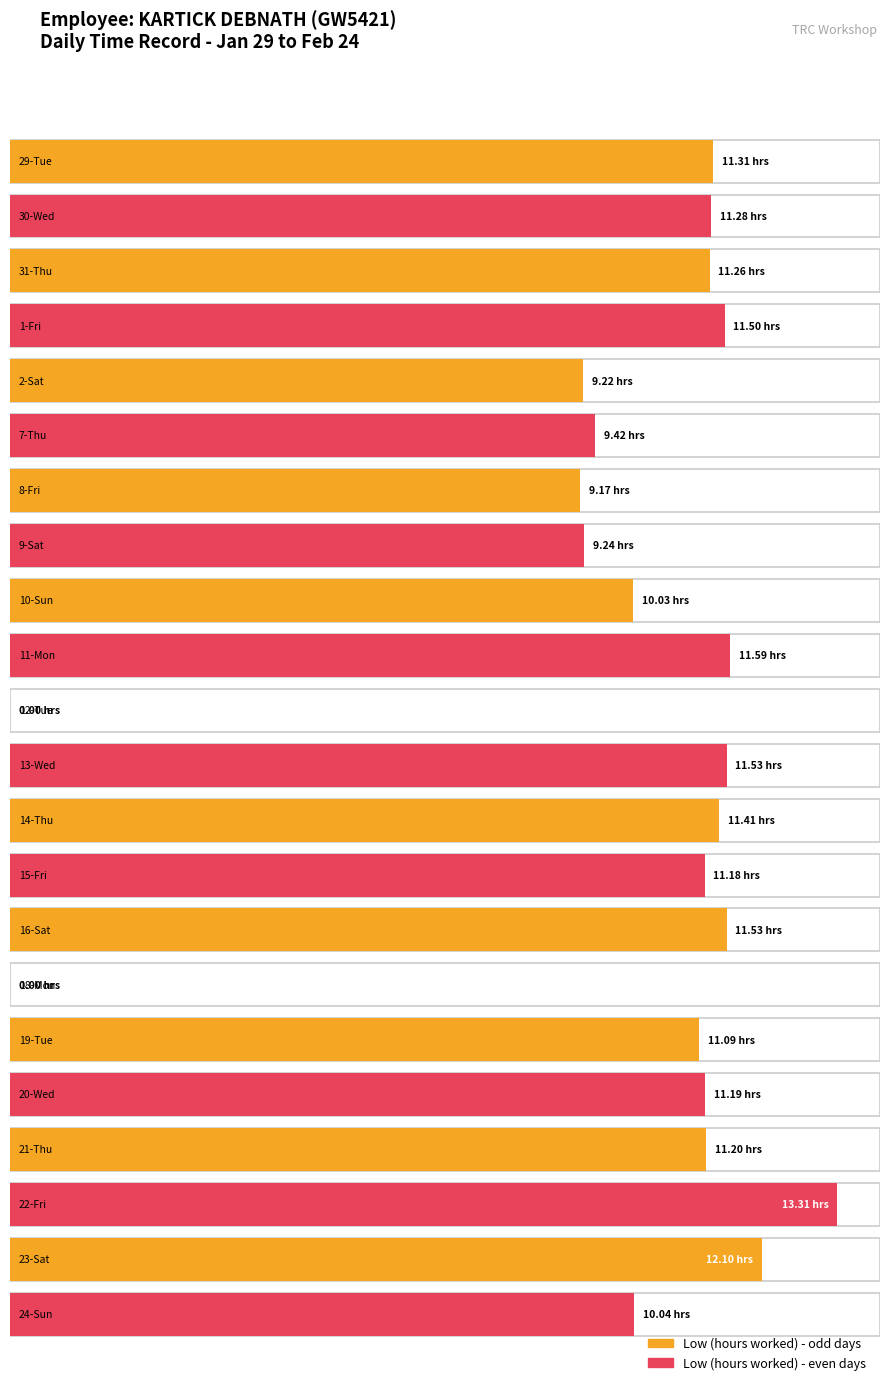

Which has a higher value, 14-Thu or 30-Wed?

14-Thu